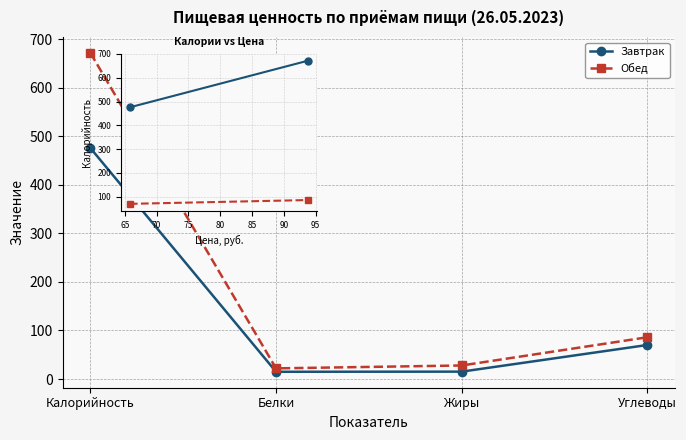

How many data points in Обед are less than 86?

2